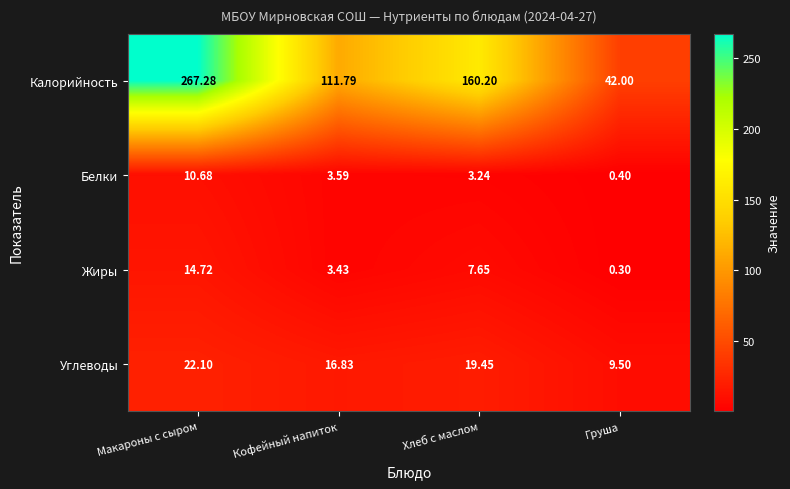

How many distinct data groups are displayed?

4